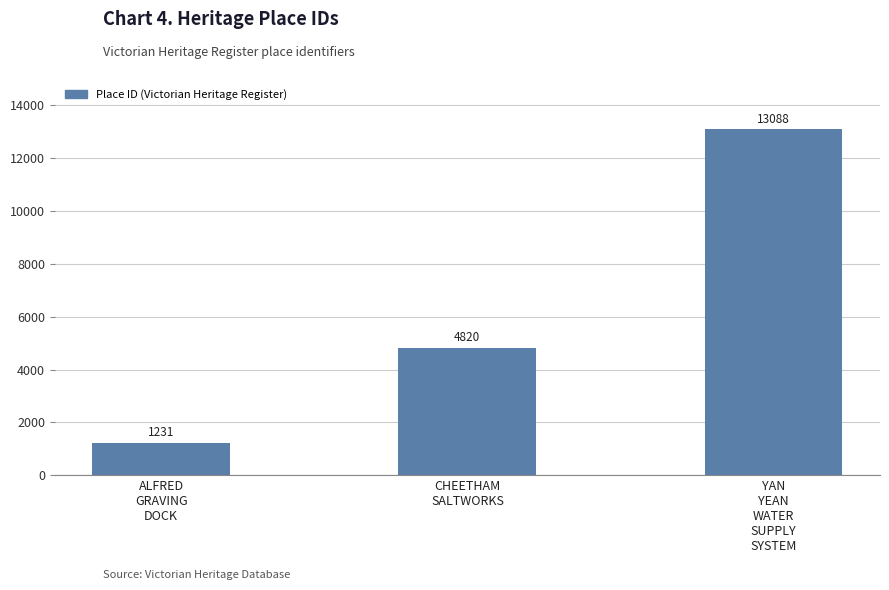

What is the maximum value shown in the chart?

13088